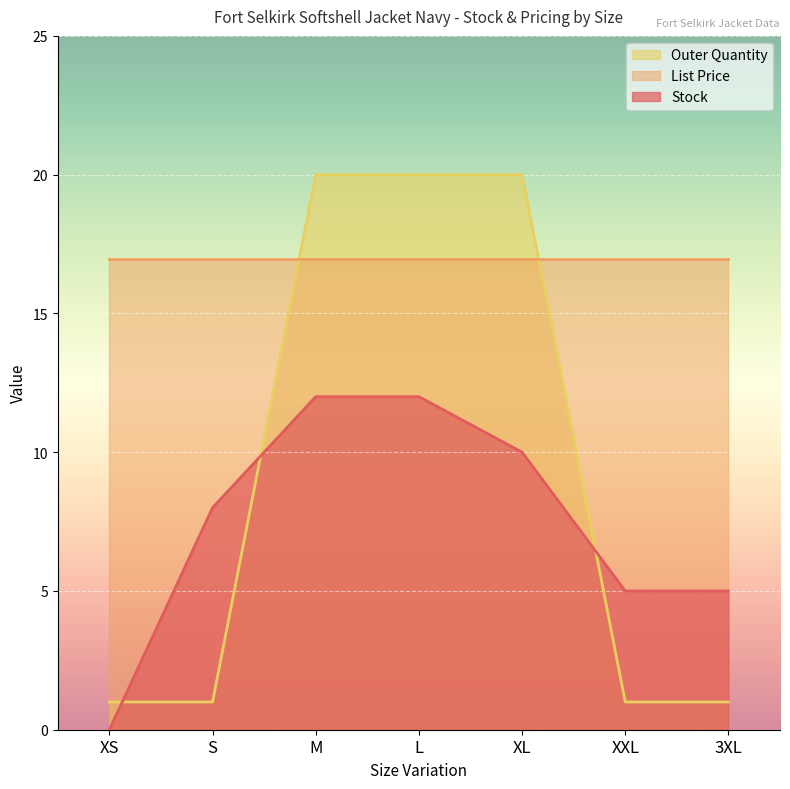

Between XL and 3XL, which series saw the biggest shift?

Outer Quantity